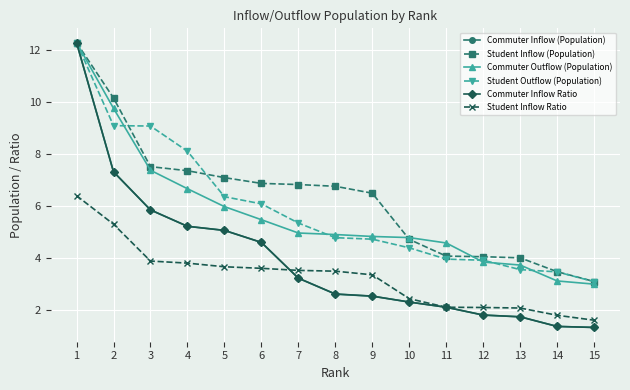

What is the greatest value displayed?

12.3